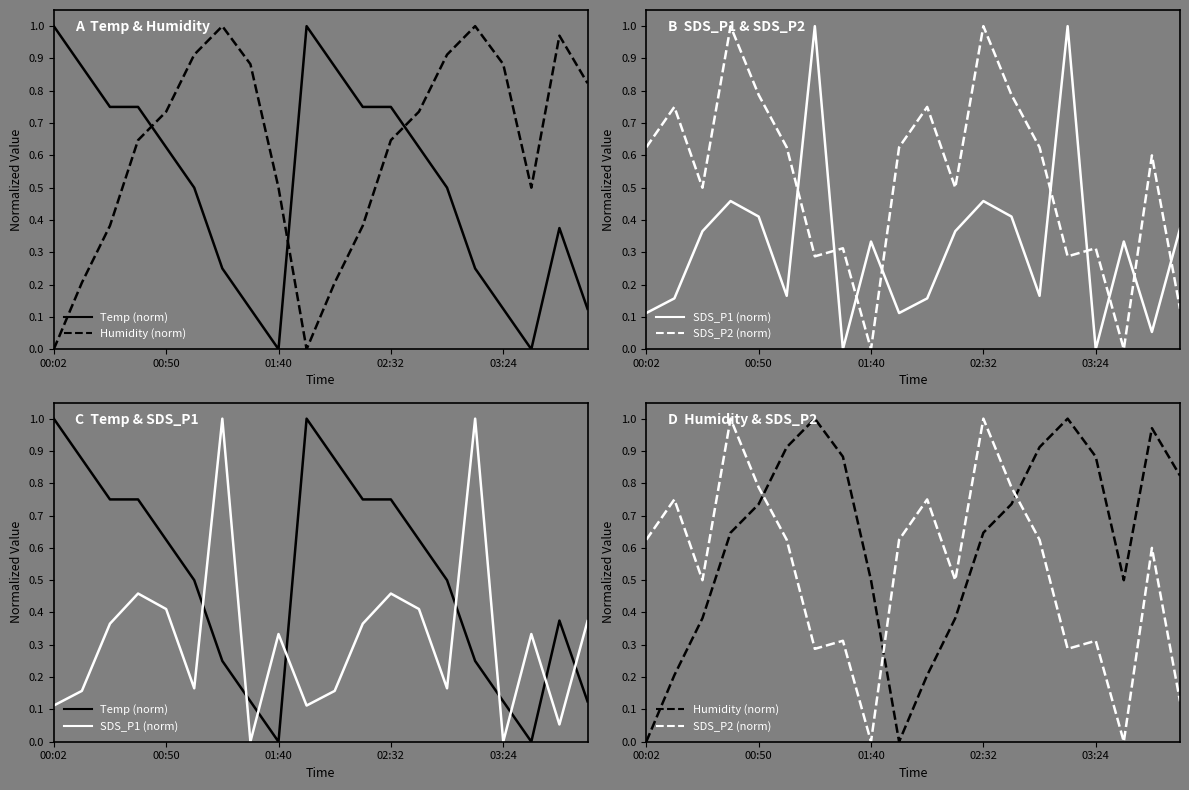

Rank the series at 00:02 from highest to lowest value.

Temp (norm), SDS_P2 (norm), SDS_P1 (norm), Humidity (norm)